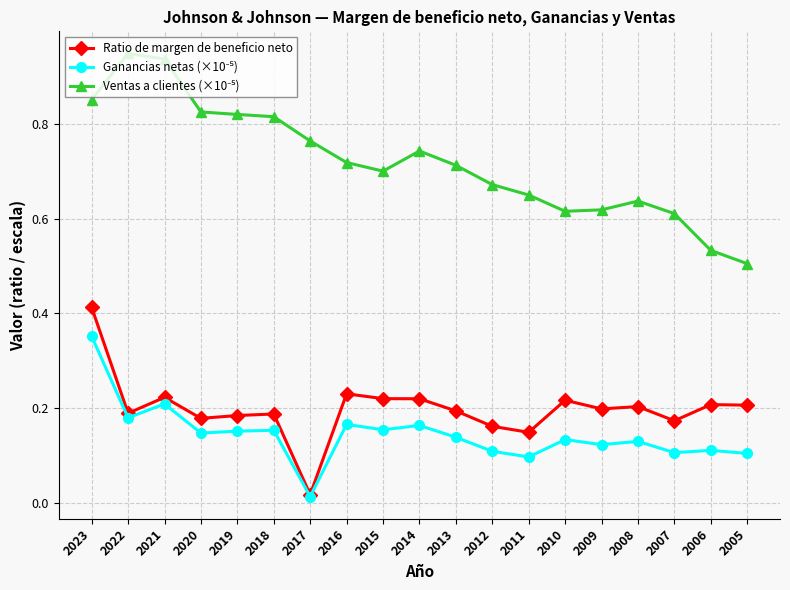

Is this an area chart (filled region under the line)?

No